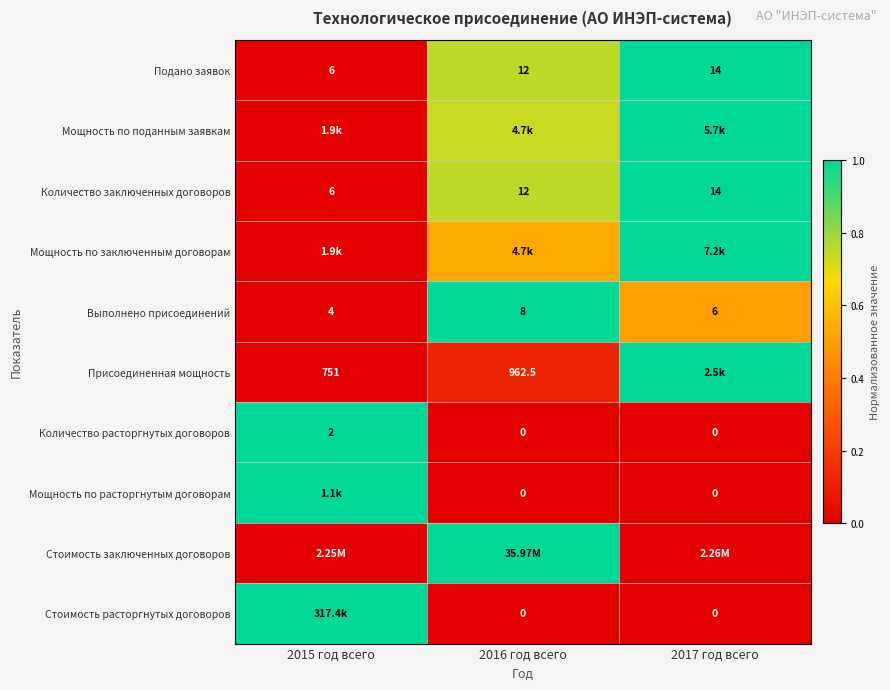

How many data points in Количество расторгнутых договоров are above 0?

1